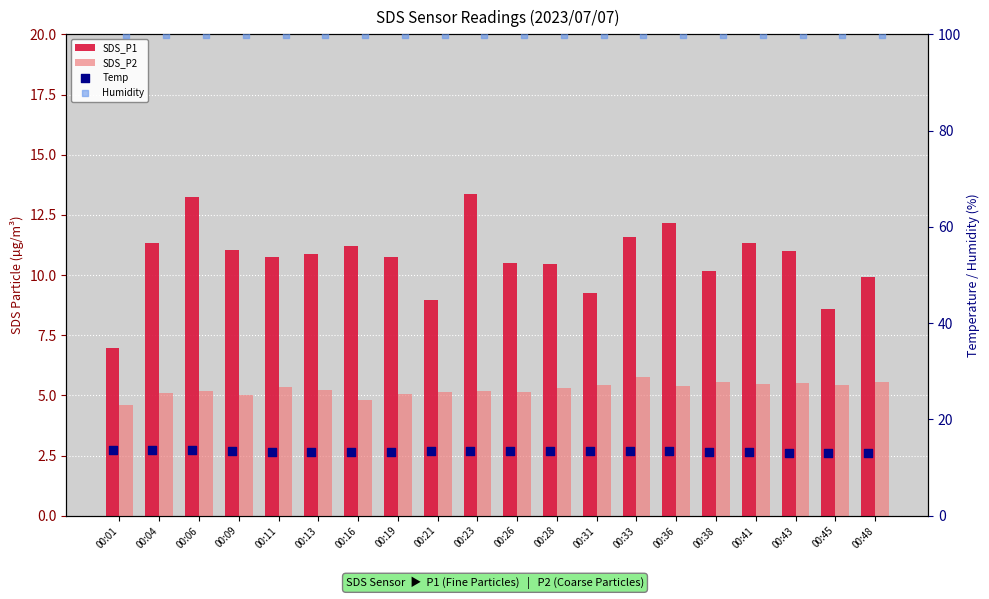

Which series contains the highest Y value?

Humidity